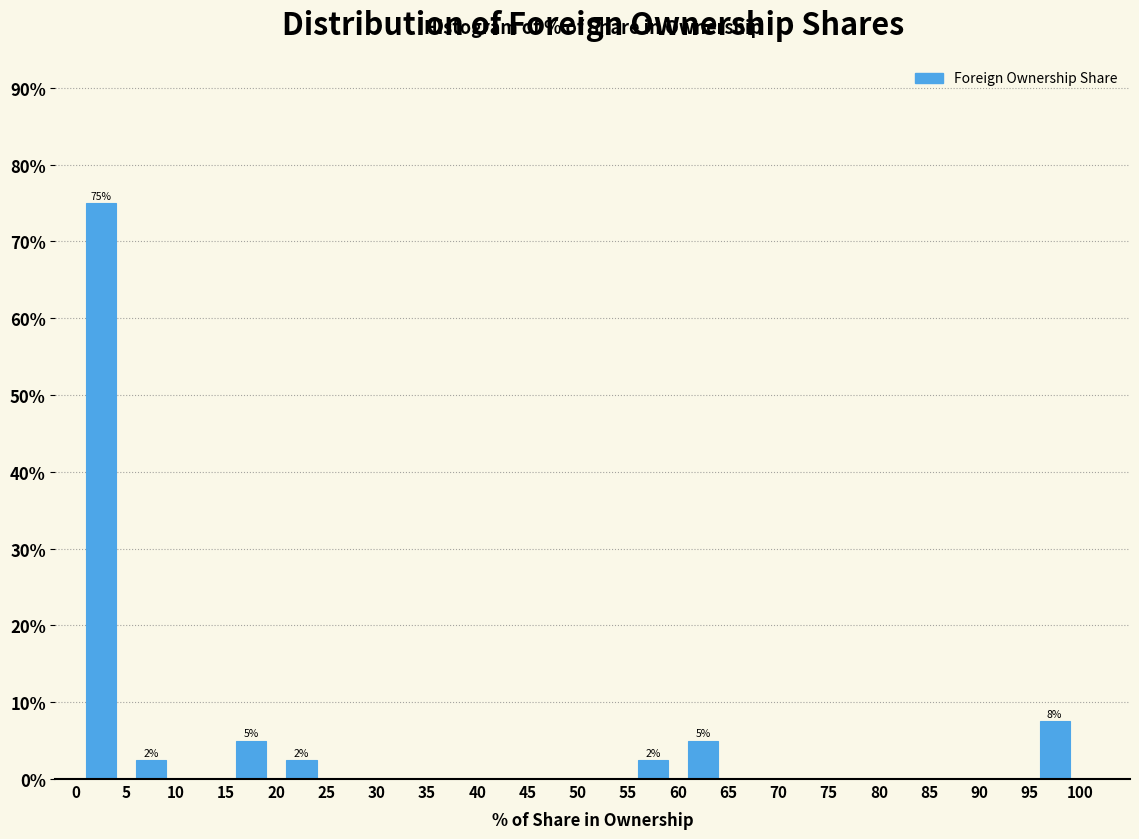

Over which range of the x-axis is the bar tallest?

0 to 5